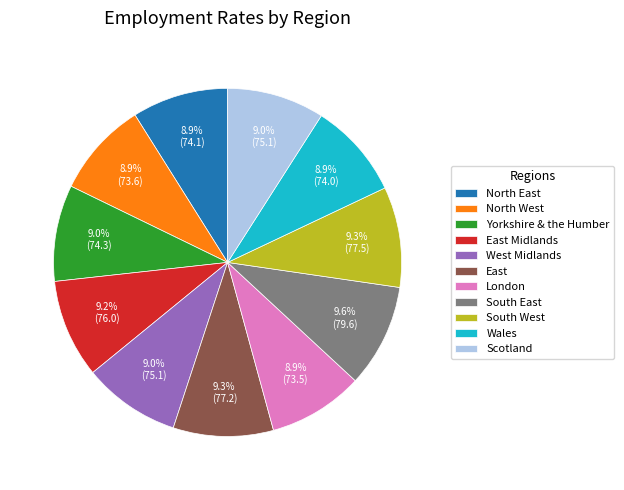

Count the number of slices in the pie.

11